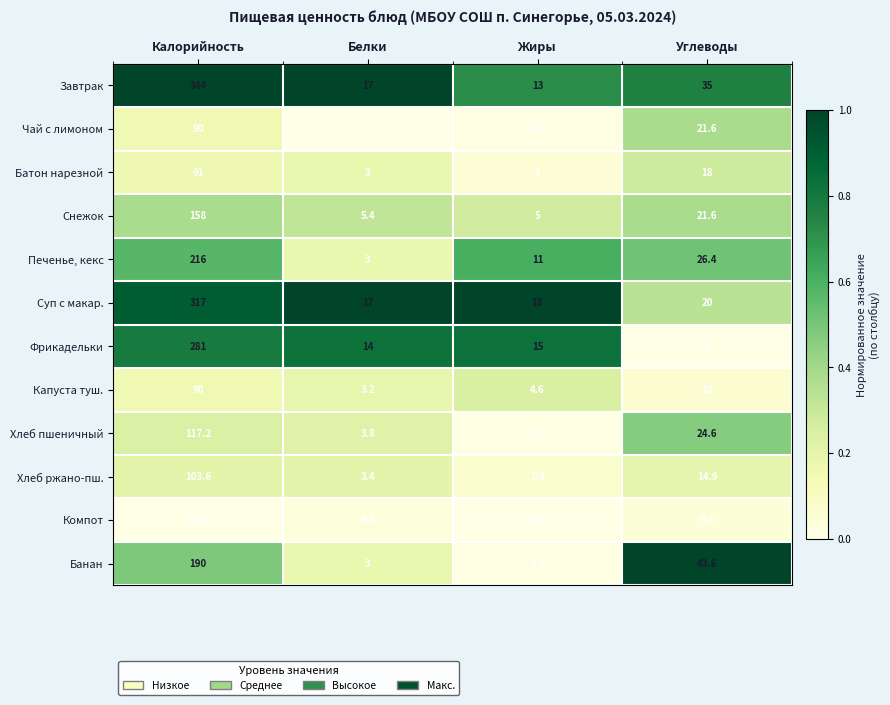

At which category is the sum across all series the highest?

Калорийность